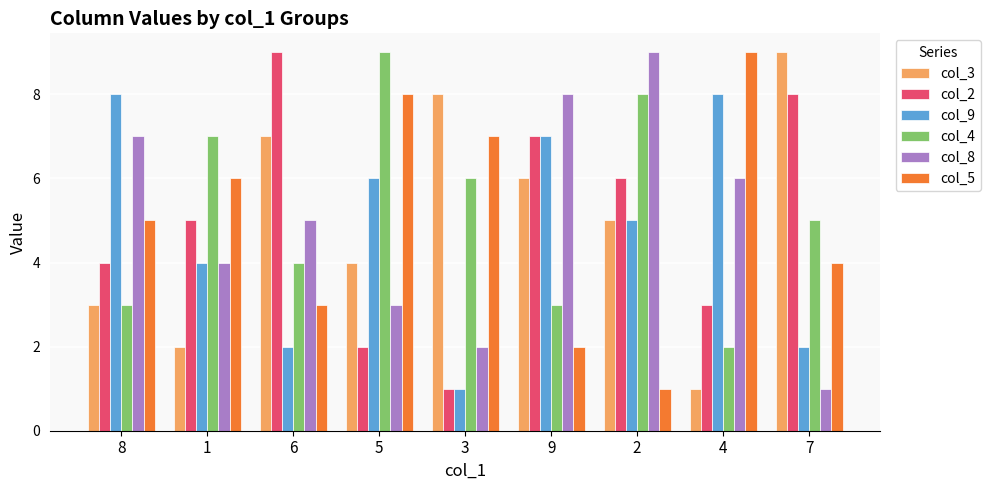

The col_3 series shows 5 at 2. True or false?

True